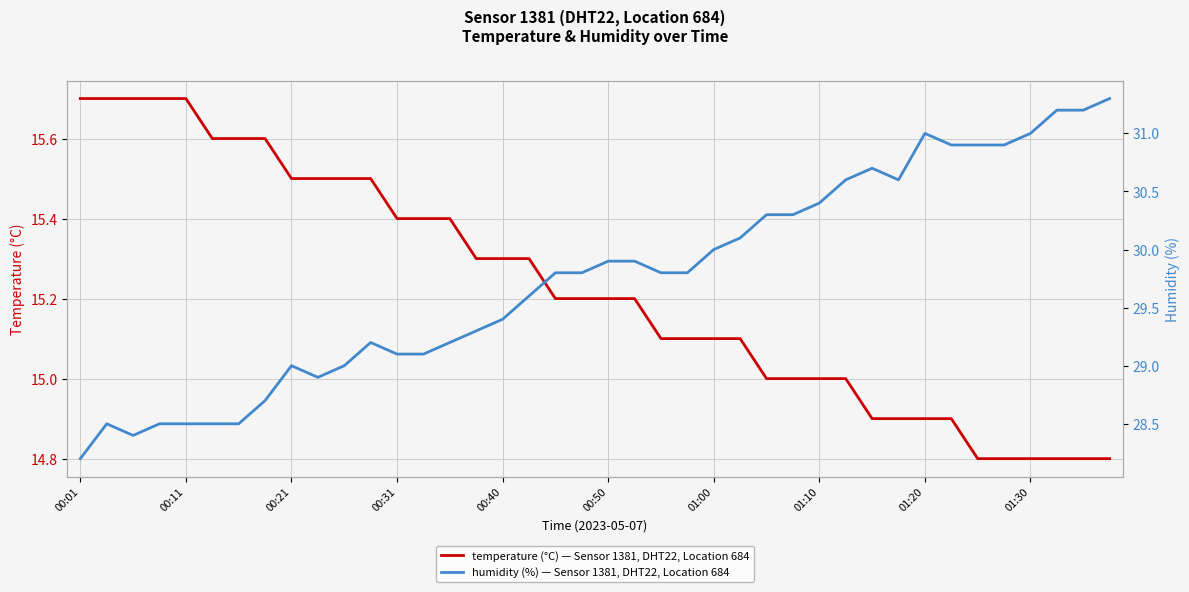

How many interior local valleys does the humidity (%) — Sensor 1381, DHT22, Location 684 series have?

3